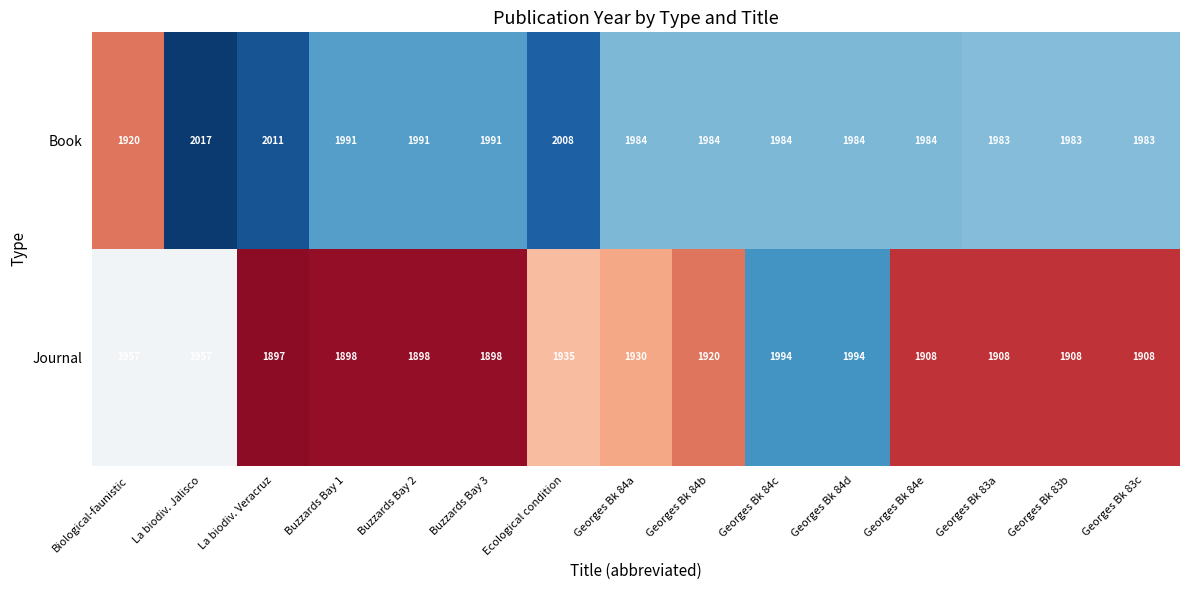

What is the spread (max minus min) of values at Georges Bk 83a?

75